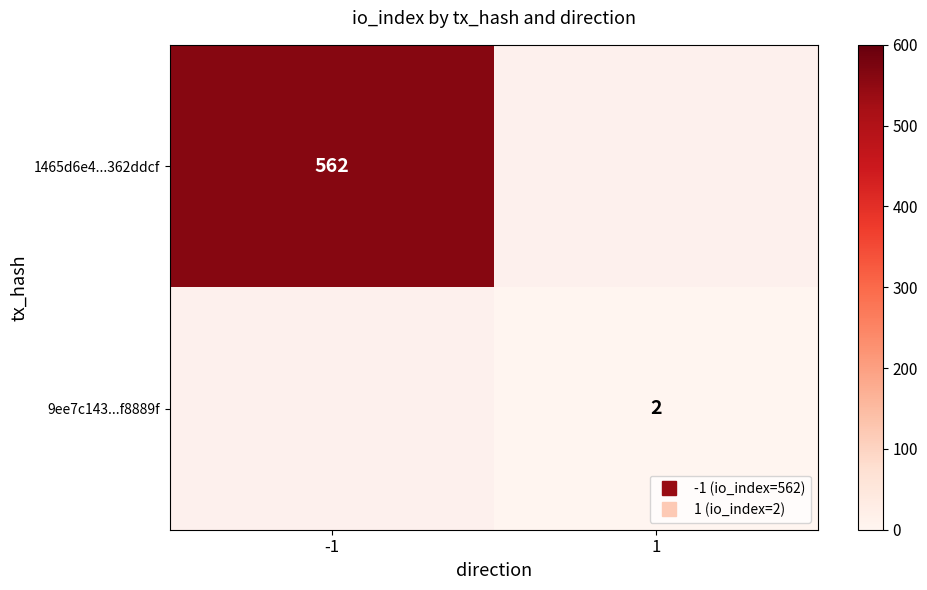

Rank the categories by 9ee7c143...f8889f value from highest to lowest.

-1, 1